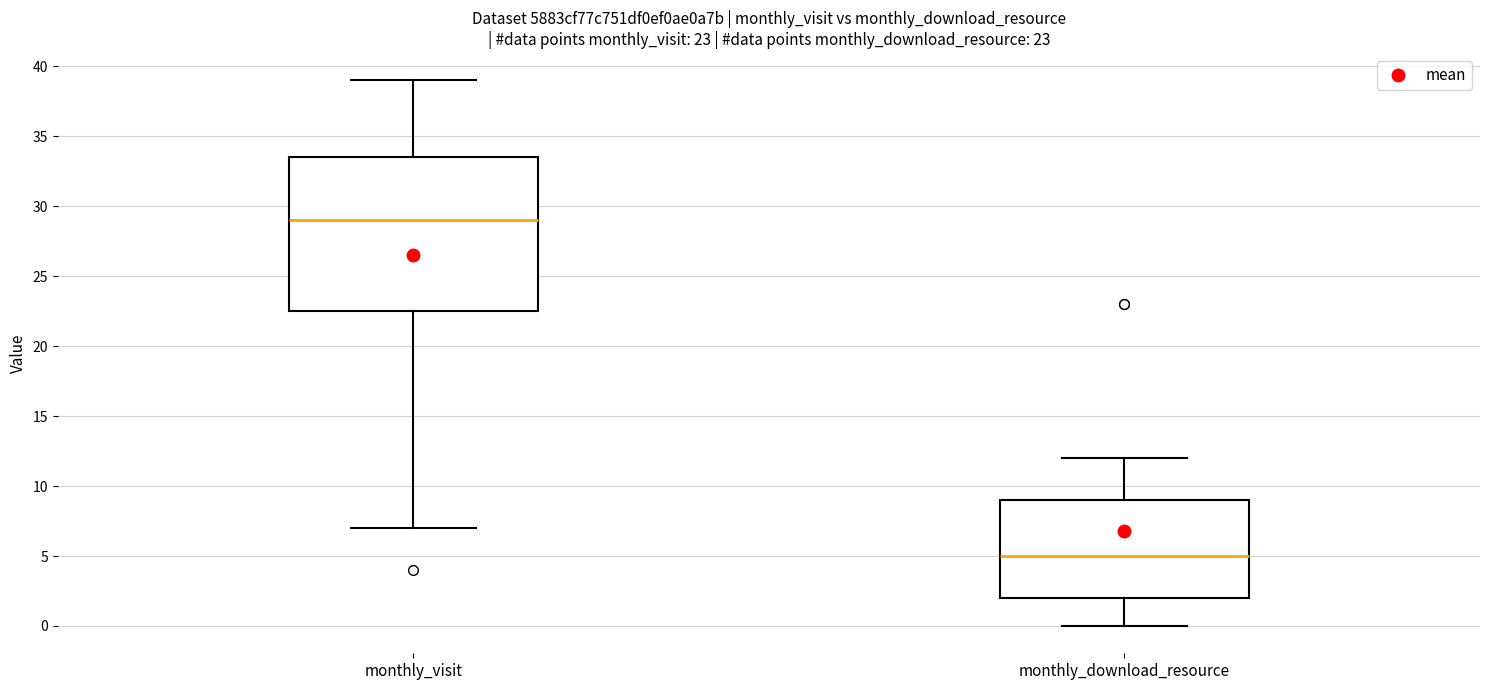

Which box is the tallest, from its lower edge to its upper edge?

monthly_visit